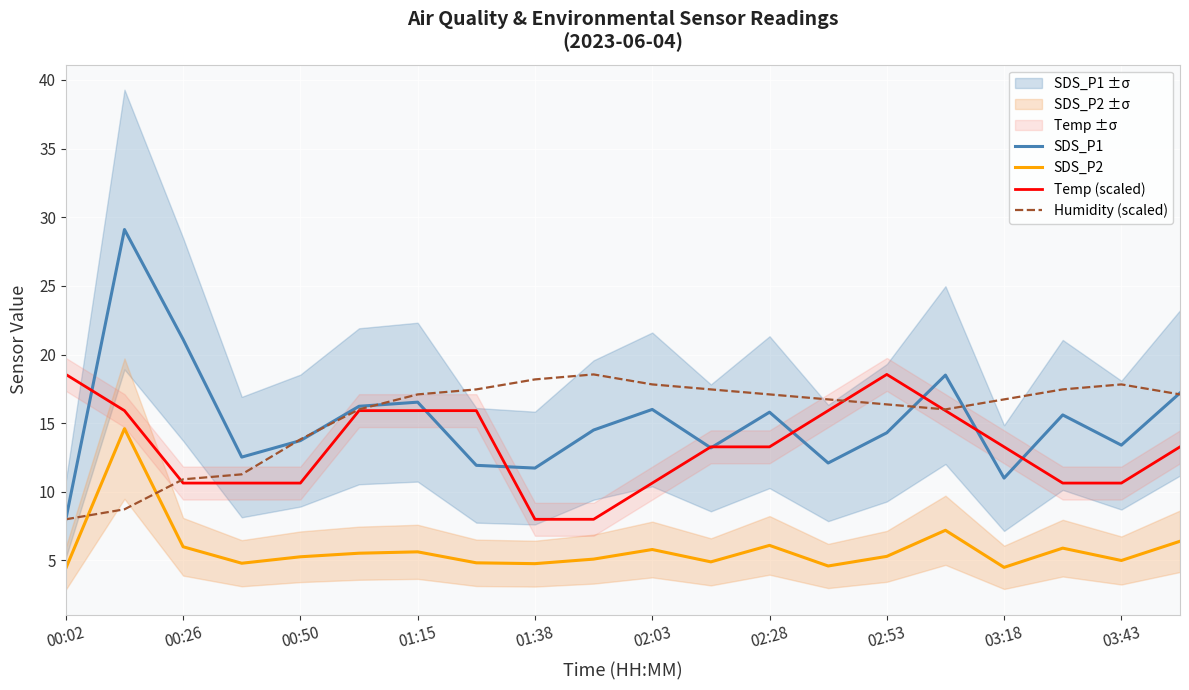

True or false: Temp (scaled) and SDS_P2 cross at least once.

False